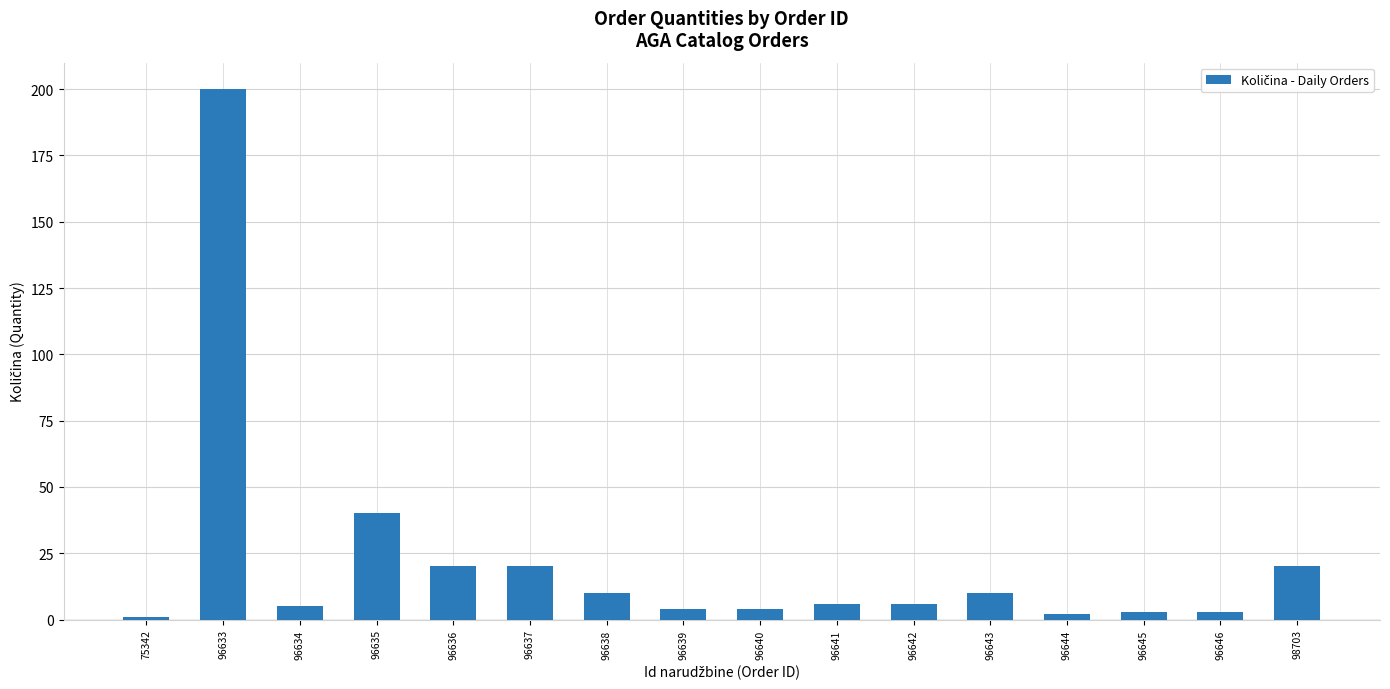

At which label is the value closest to 100?

96635